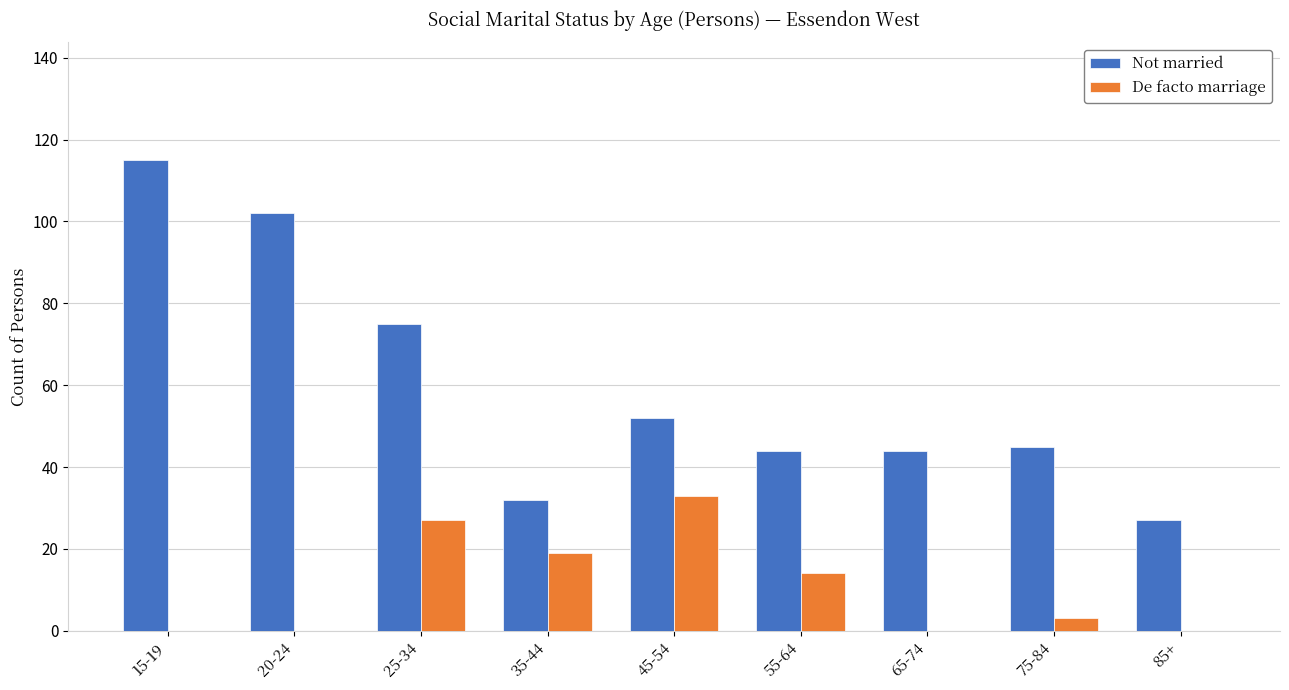

At which category does the chart reach its peak across all series?

15-19